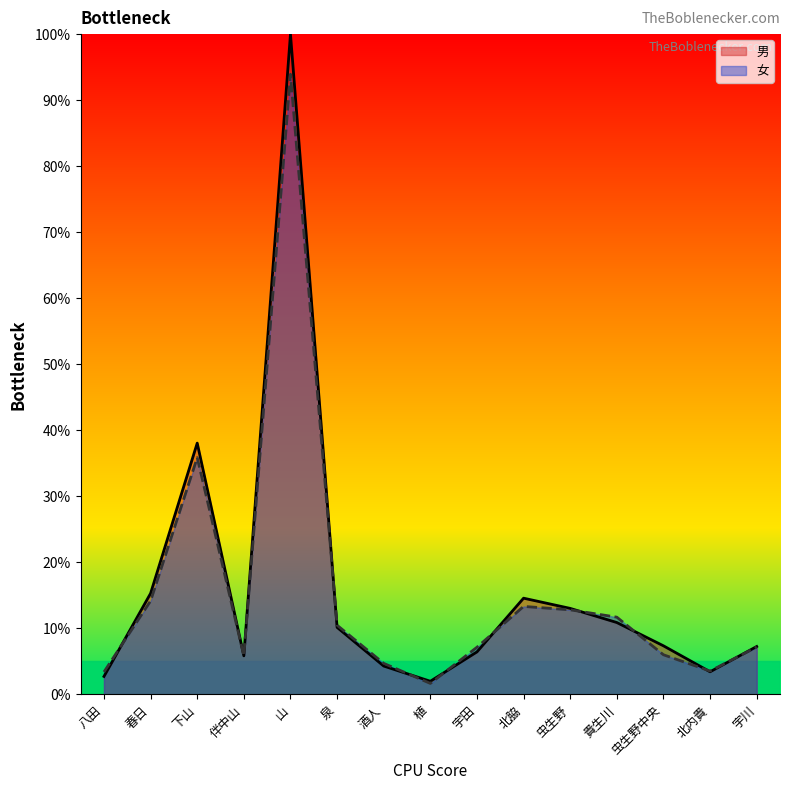

Where is the first local maximum for 男?

下山